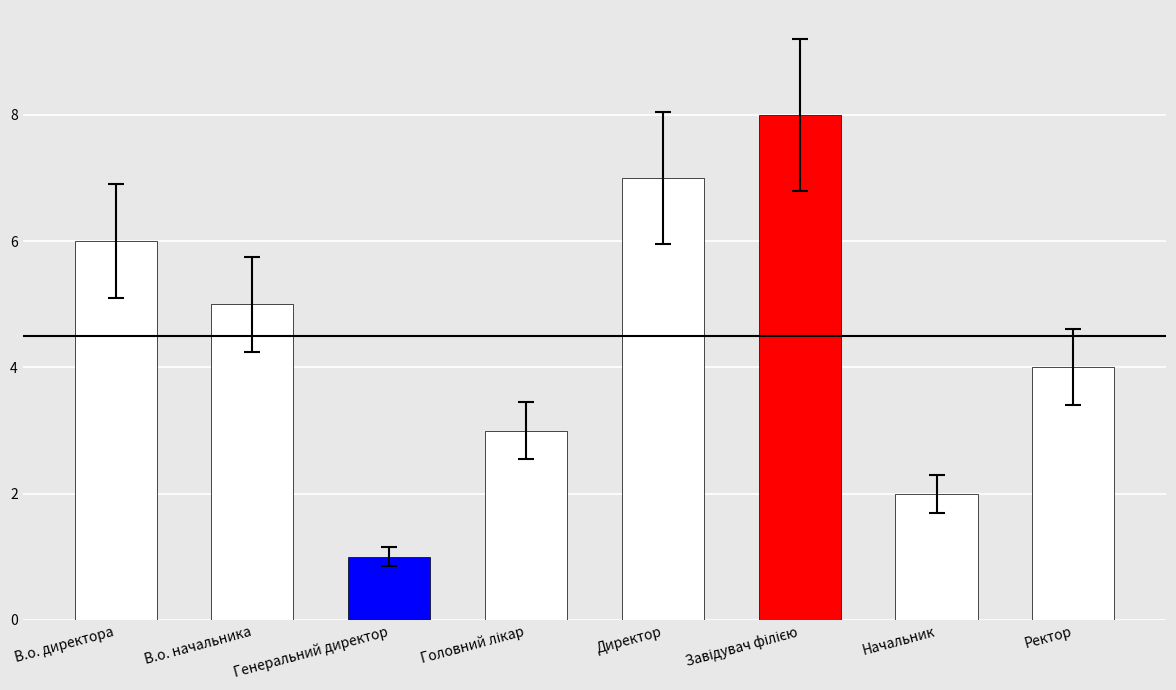

What is the approximate value at Ректор?

4